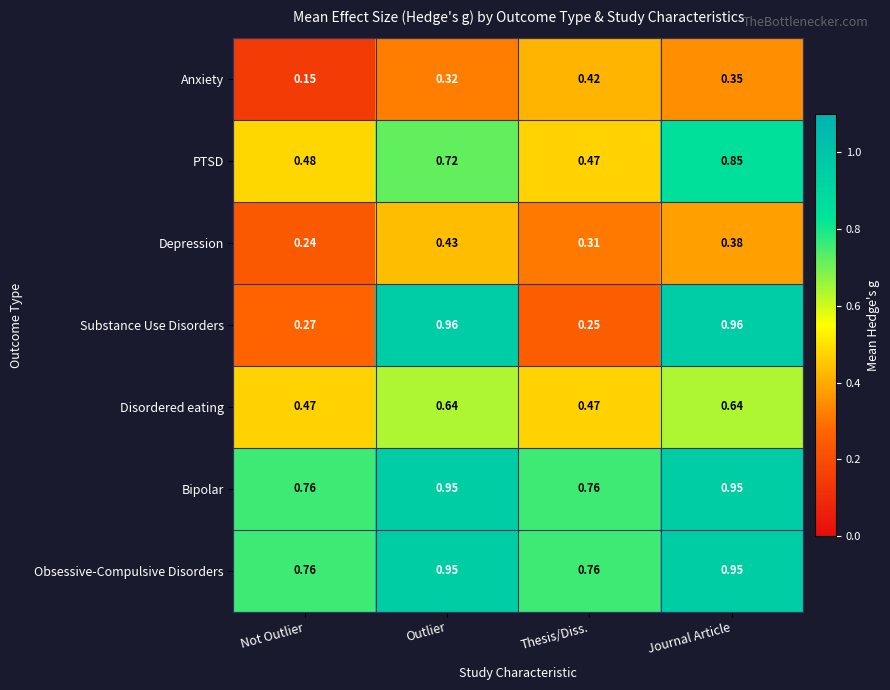

Which category has the lowest value across all series?

Not Outlier